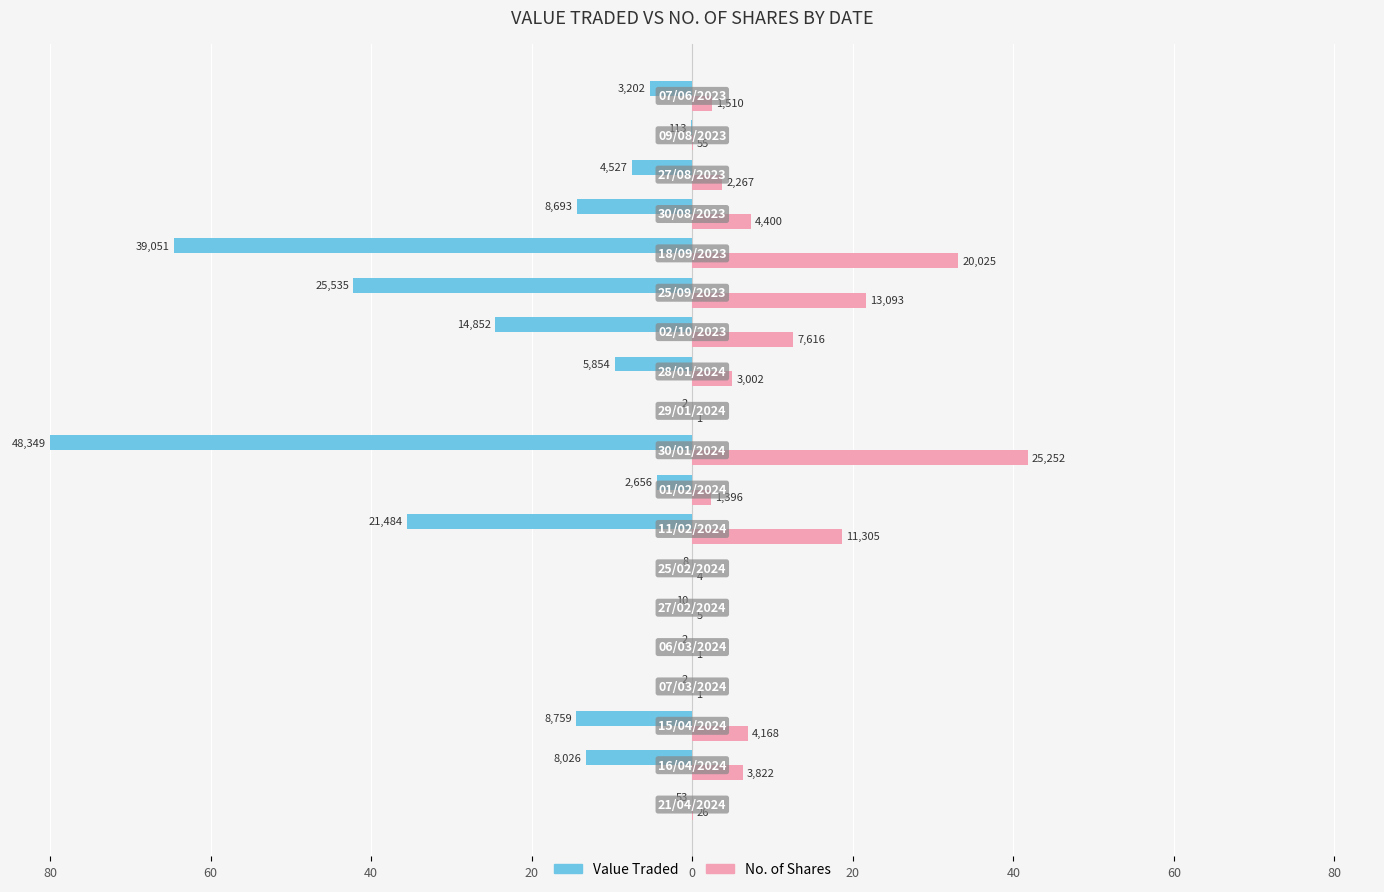

Which series has the widest spread of values?

Value Traded